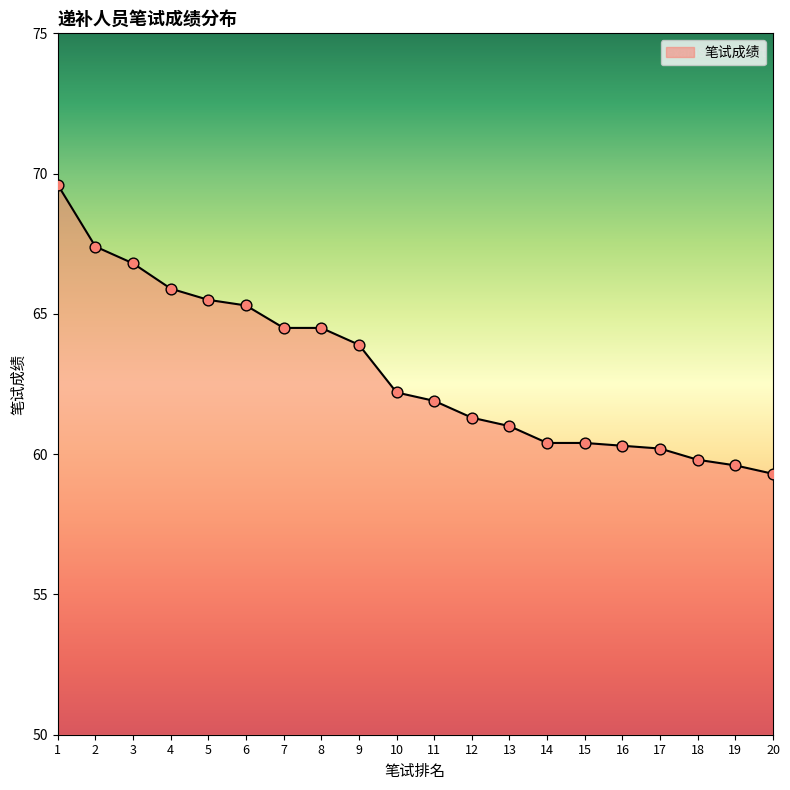

Approximately how many times larger is the value at 15 compared to 12?

1.0